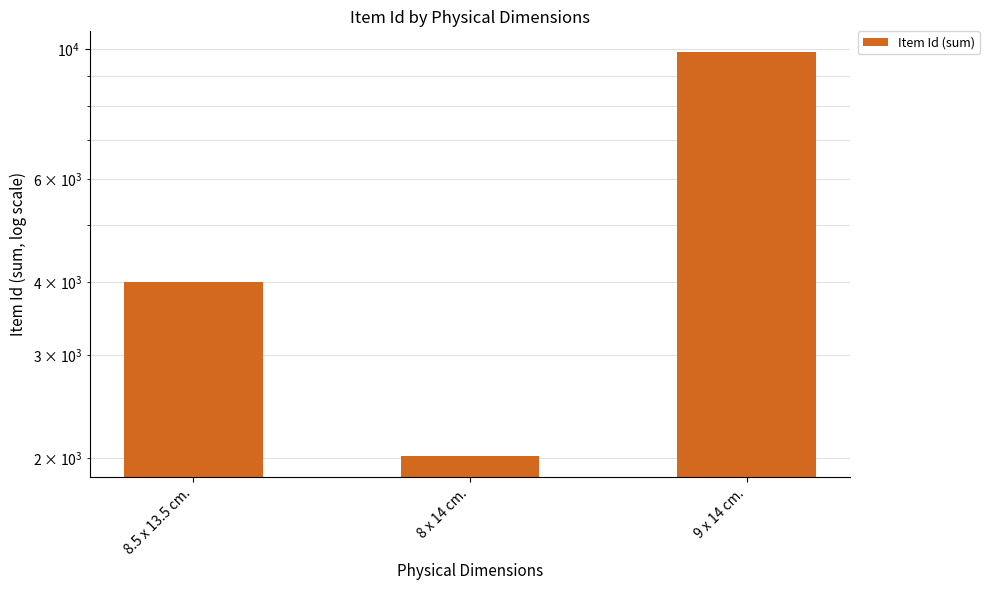

What is the difference between the maximum and second lowest values?

5909